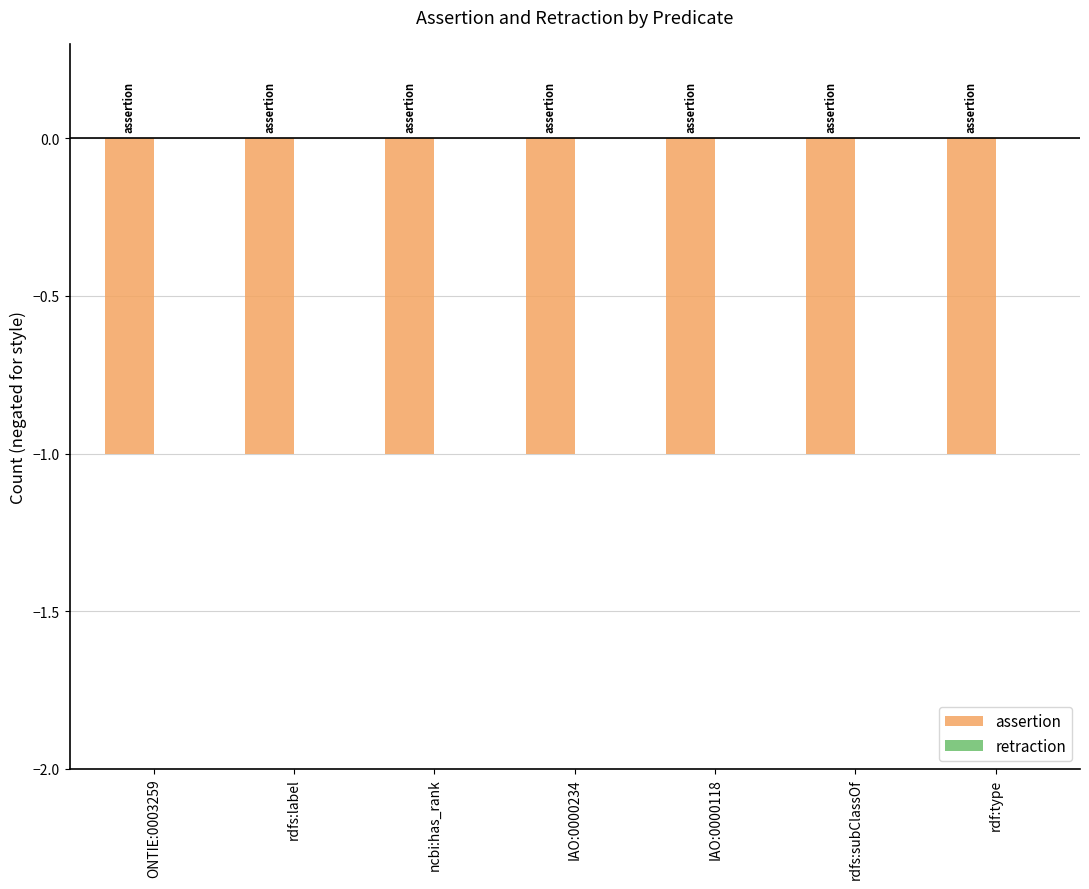

At rdf:type, list the series in order from smallest to largest.

assertion, retraction